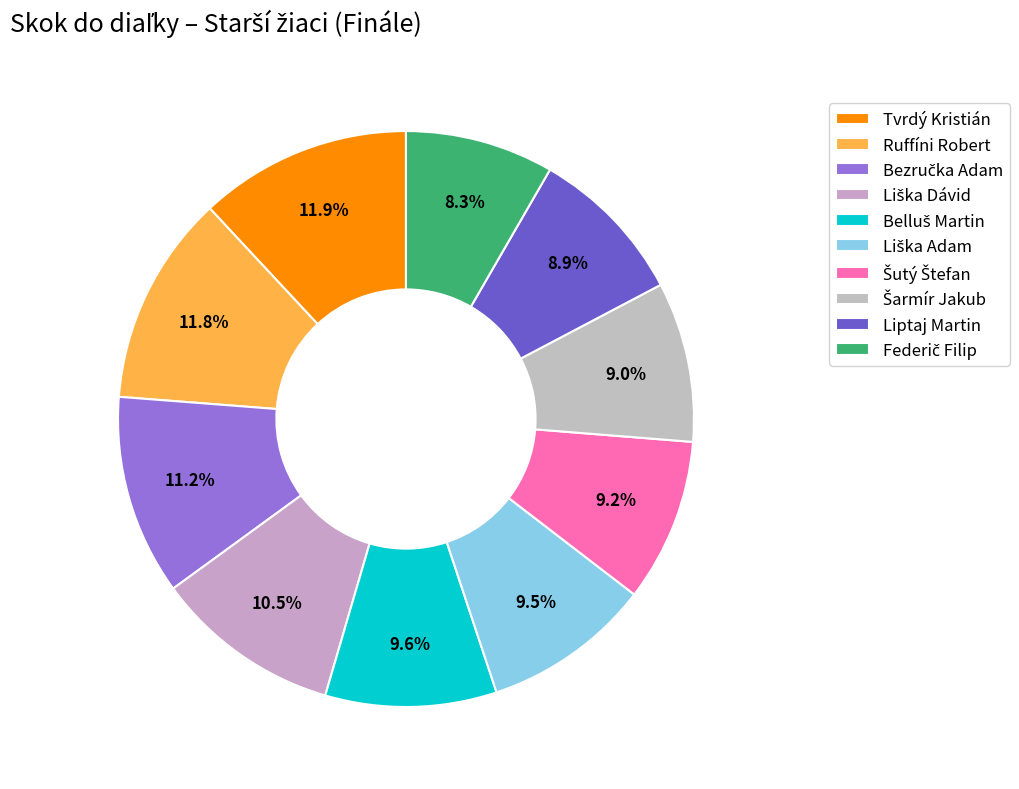

What is the total percentage of Šutý Štefan and Bezručka Adam?

20.4%